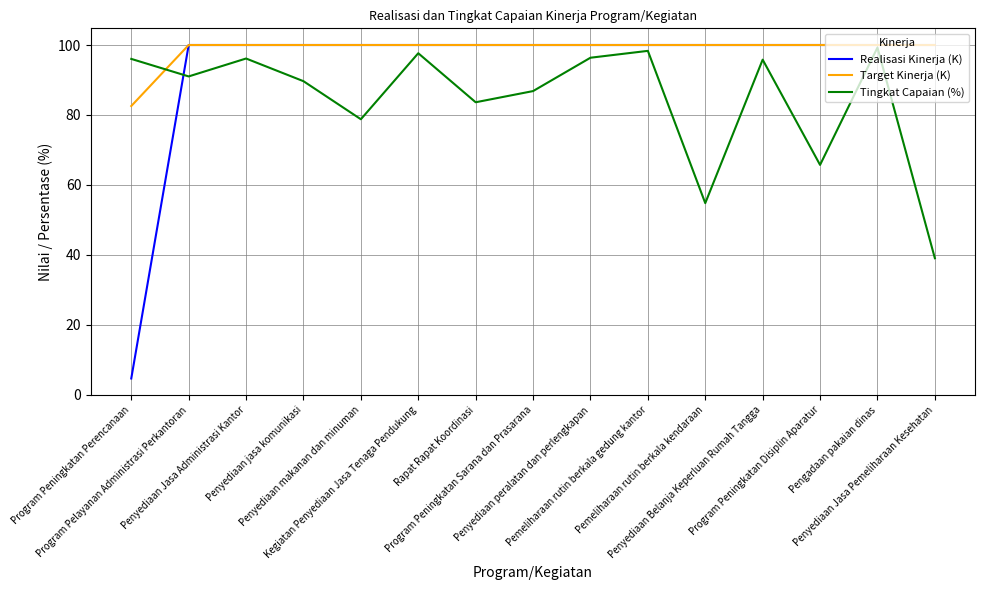

What is the difference between the maximum and minimum values in the Tingkat Capaian (%) series?

60.2